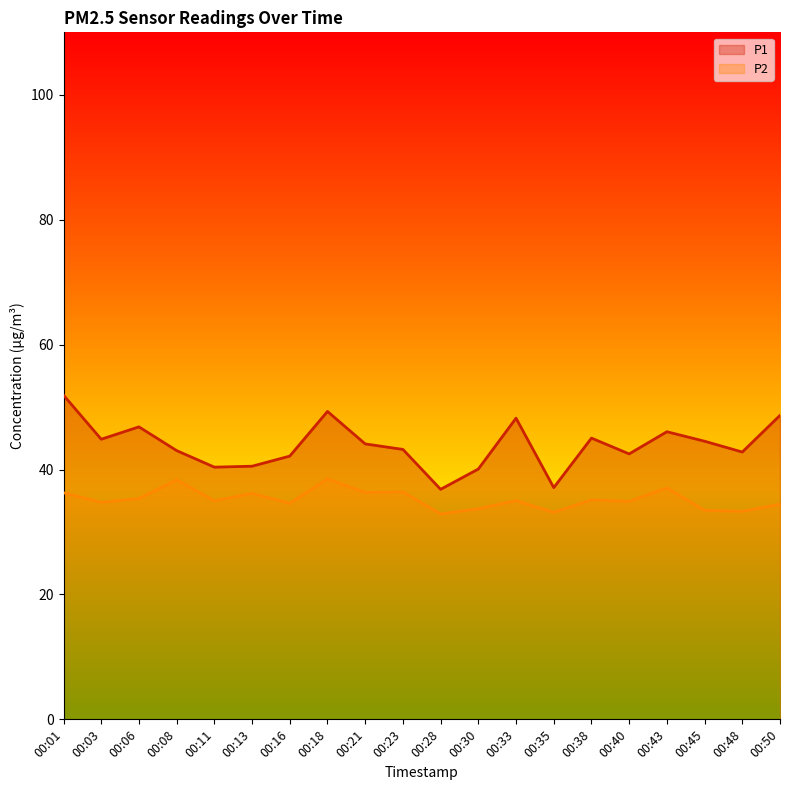

True or false: P2 and P1 cross at least once.

False